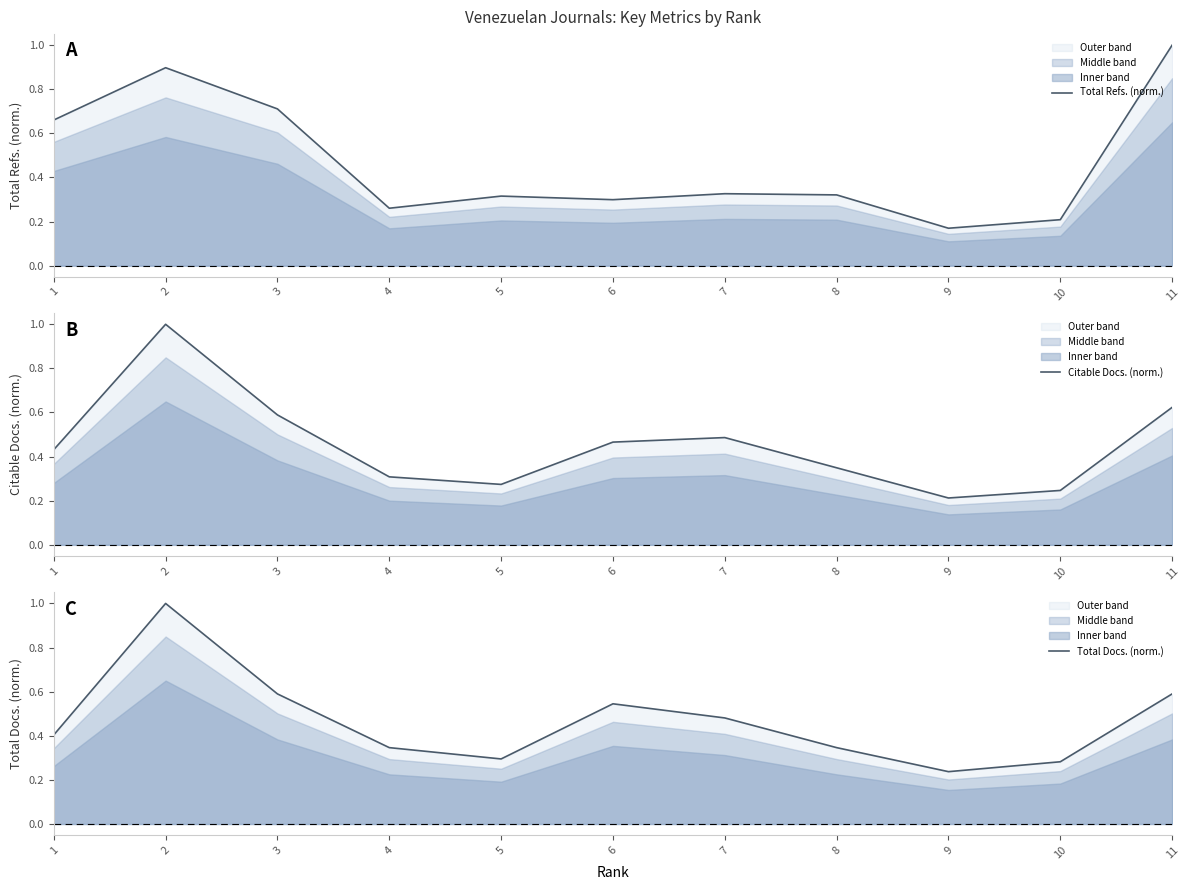

Which series ends up on top after the final intersection of Citable Docs. (norm.) and Total Refs. (norm.)?

Total Refs. (norm.)